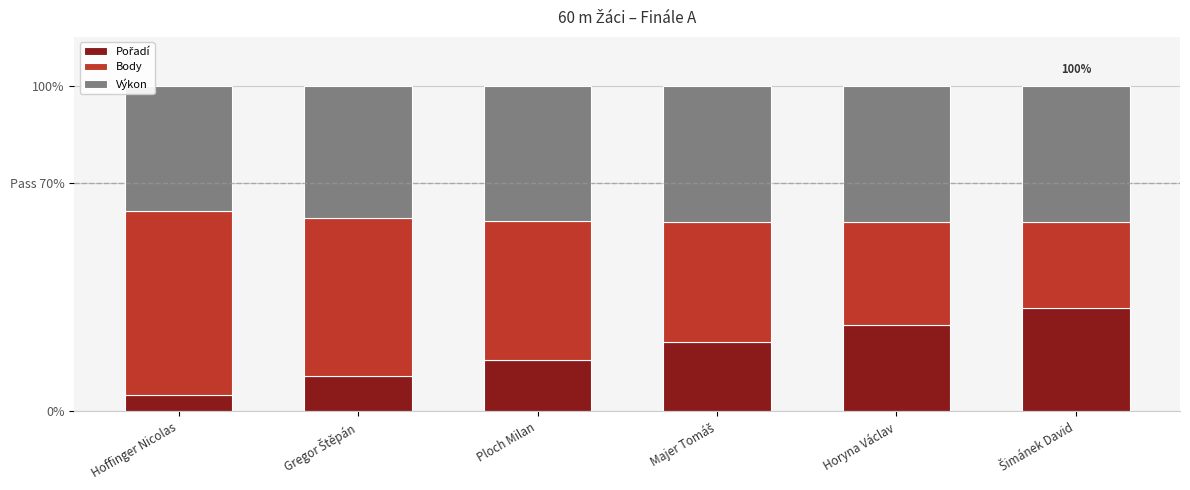

Are the bars horizontal?

No